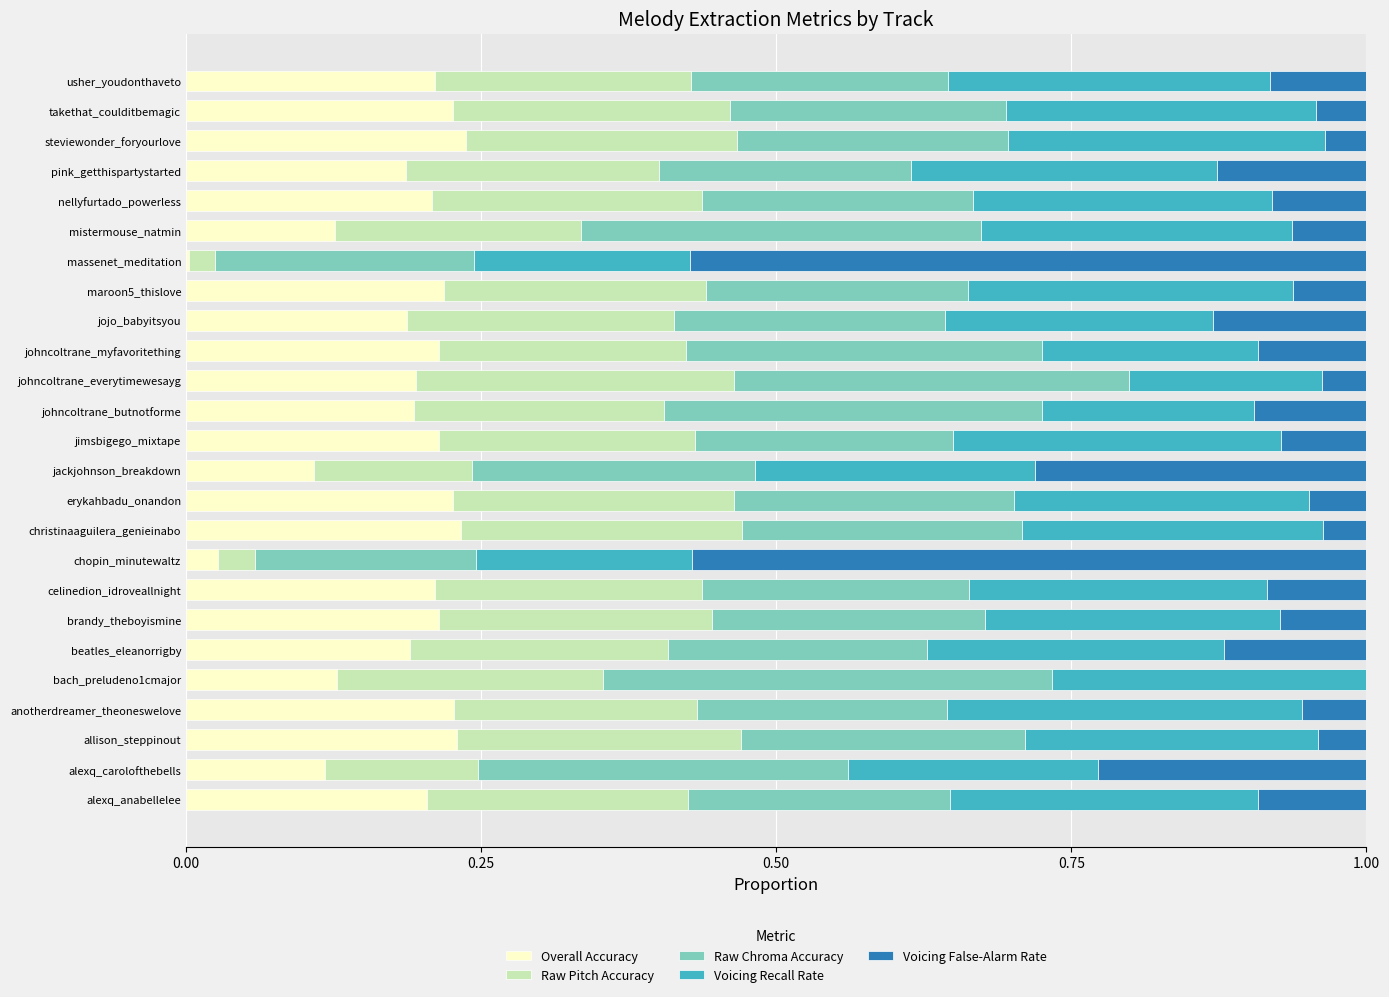

Count the number of data series in this chart.

5